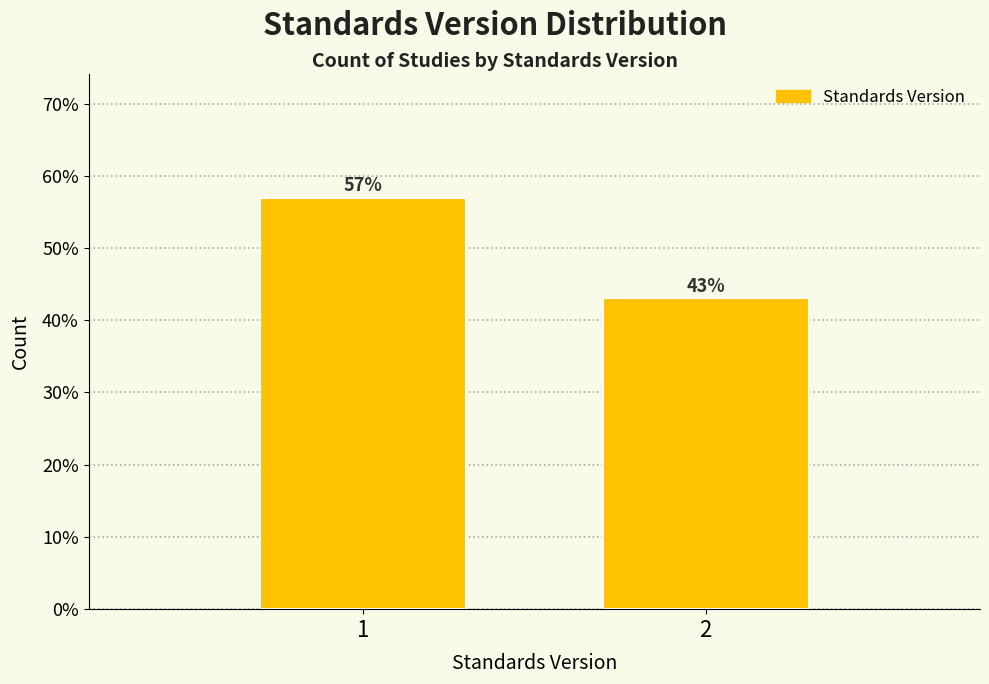

Does the chart contain any negative values?

No